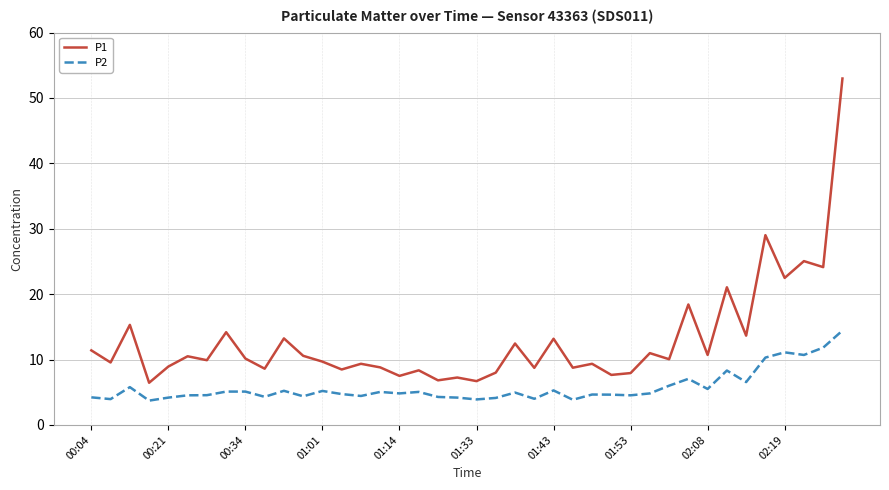

What is the difference between the maximum and minimum values in the P2 series?

10.7